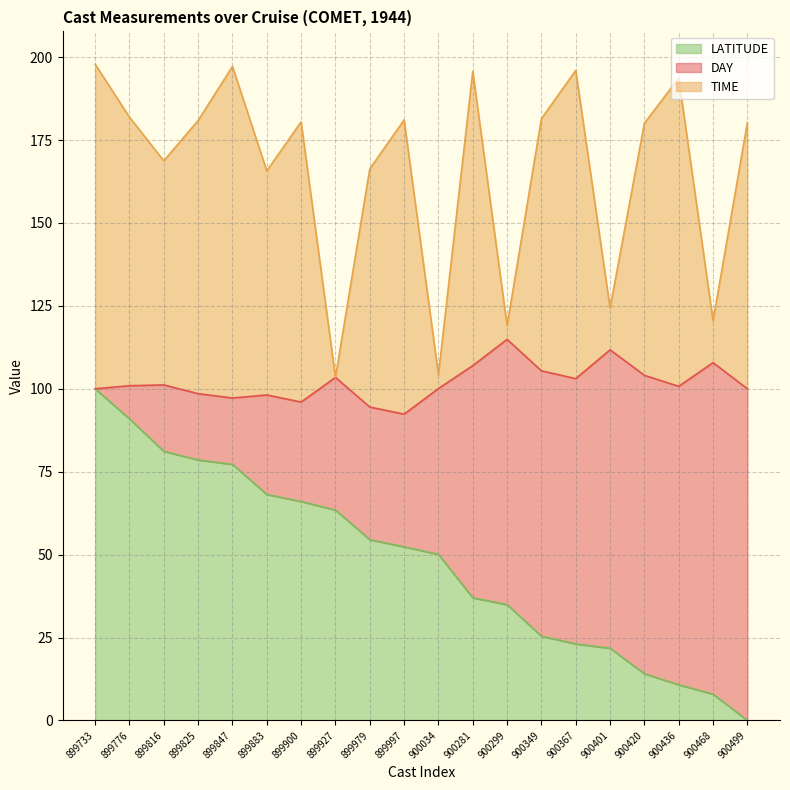

Where is the first local maximum for TIME?

899847